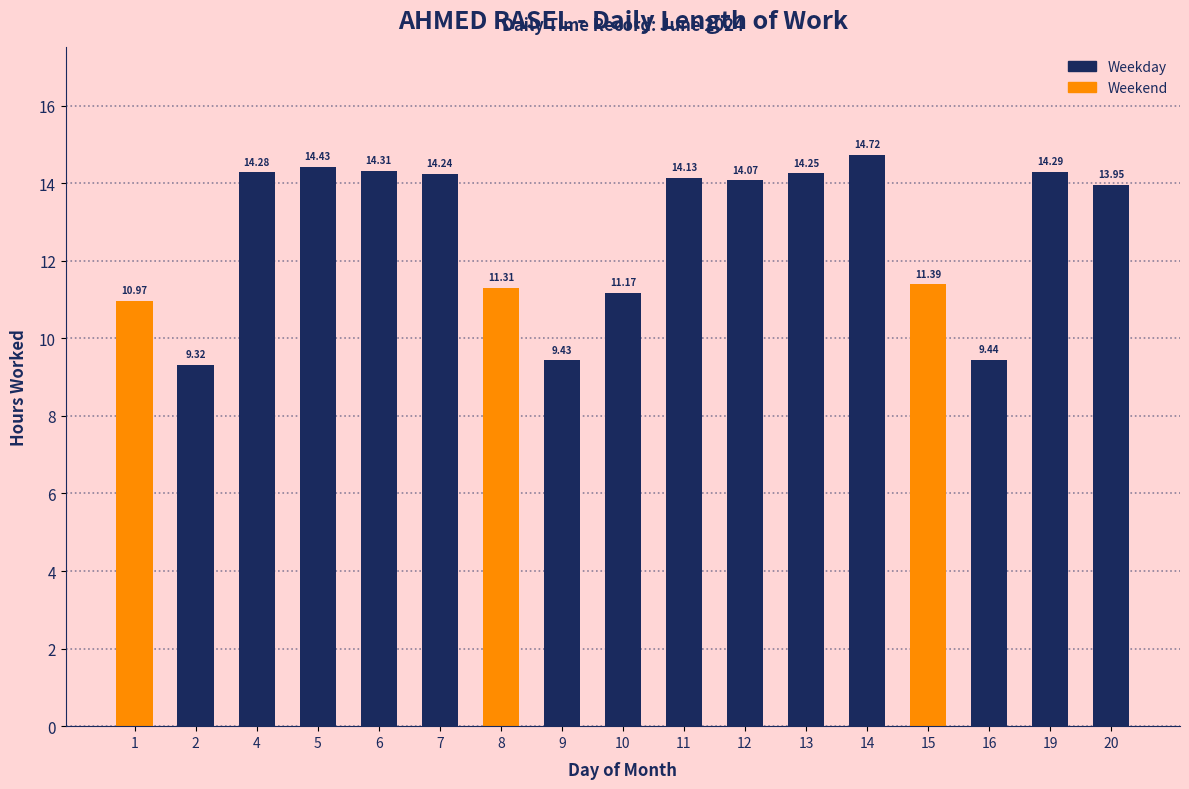

What is the change in value from 7 to 11?

-0.1